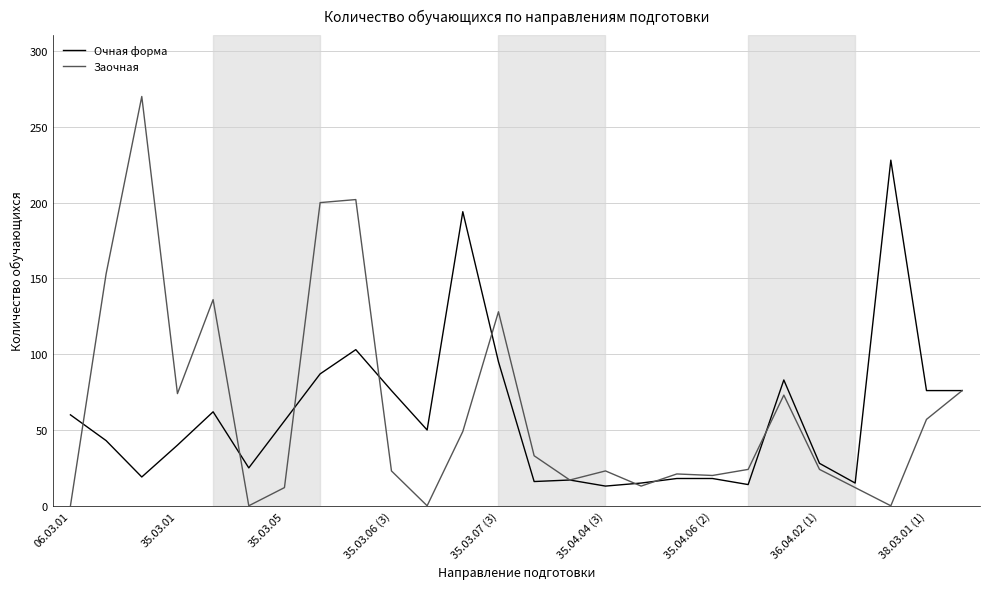

Rank the series by their maximum value, from lowest to highest.

Очная форма, Заочная